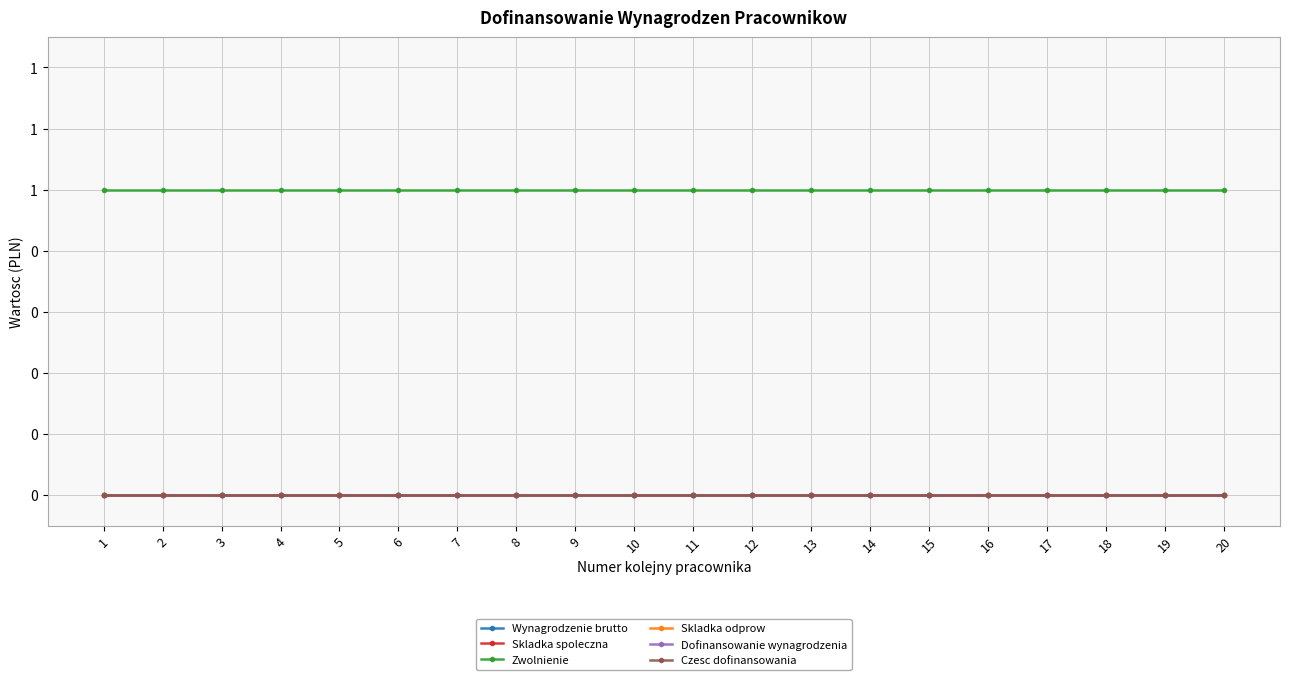

Between 11 and 15, which series saw the biggest shift?

Wynagrodzenie brutto